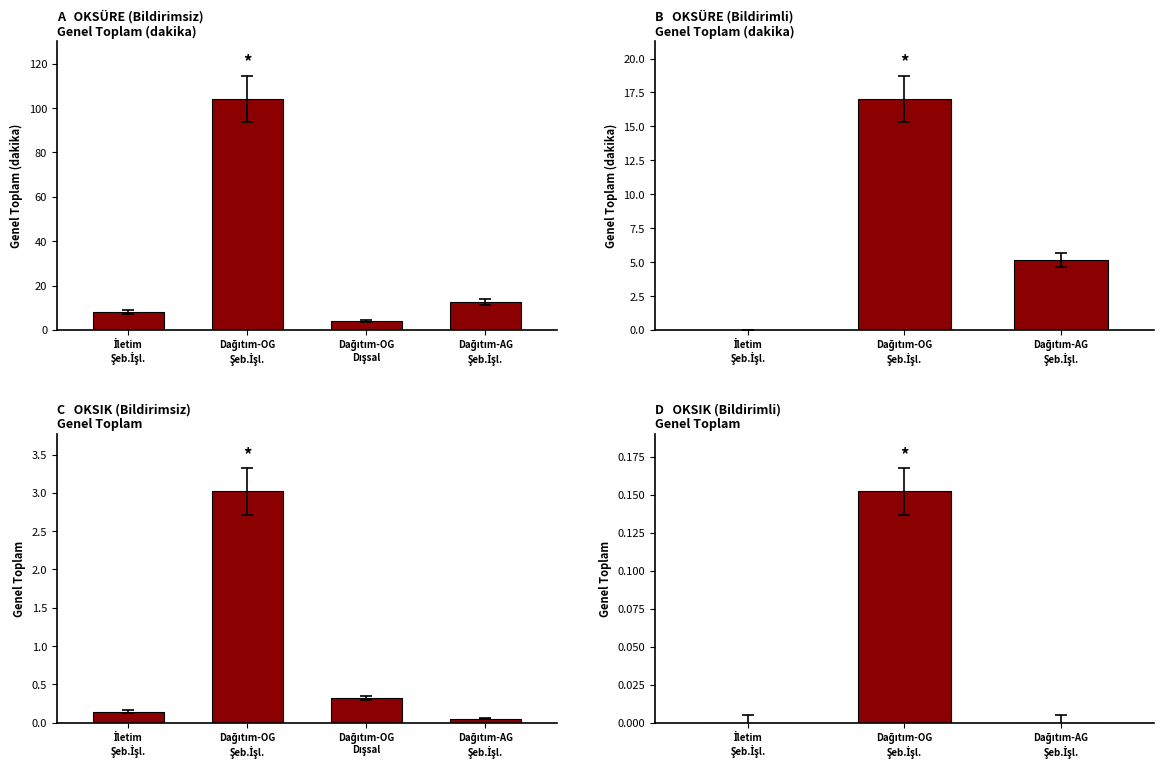

Is the value of OKSÜRE Bildirimsiz at D) OKSIK Bildirimli greater than the value of OKSIK Bildirimli at A) OKSÜRE Bildirimsiz?

No